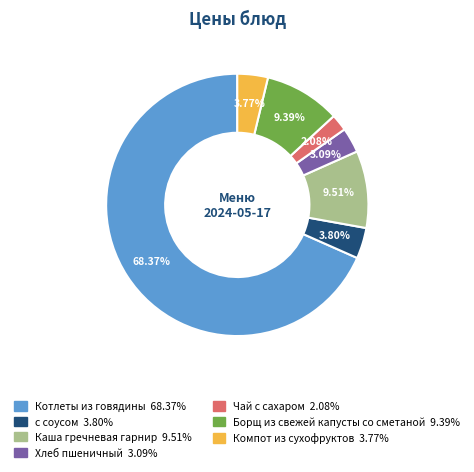

To the nearest percent, what is the difference between the Компот из сухофруктов and Котлеты из говядины slice percentages?

65%